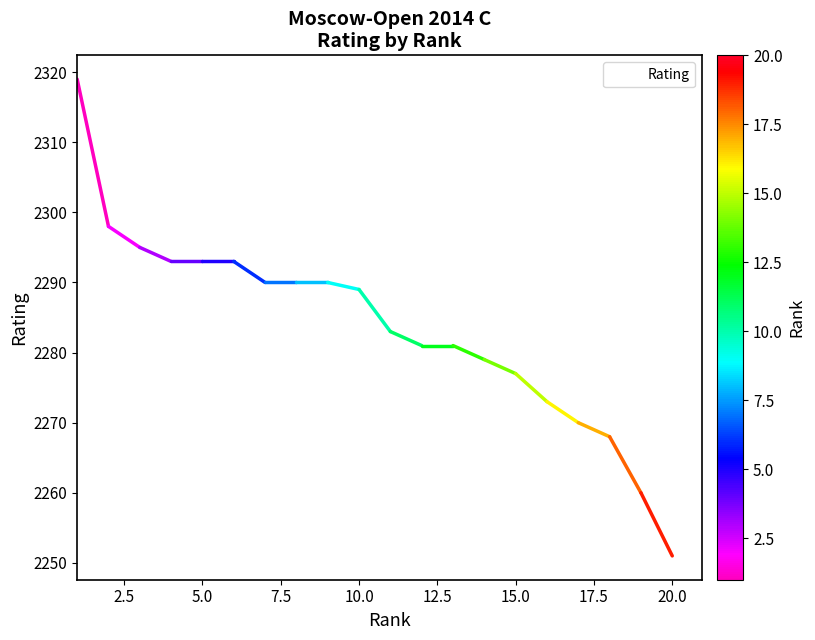

What is the smallest value displayed?

2251